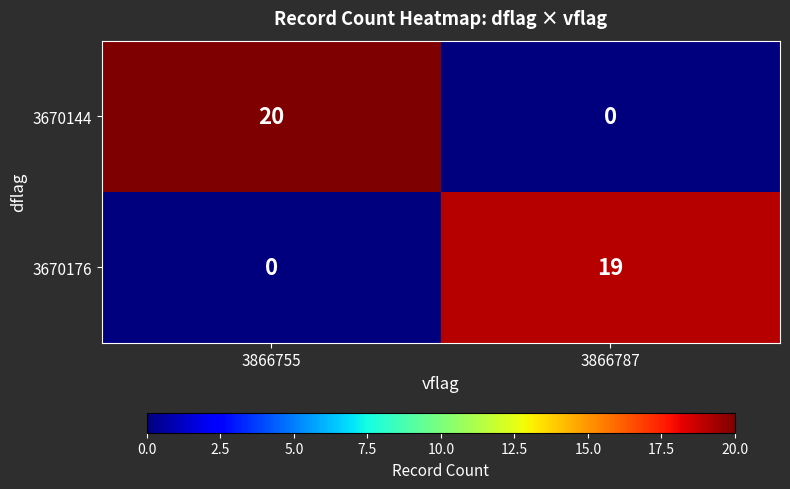

What is the greatest value displayed?

20